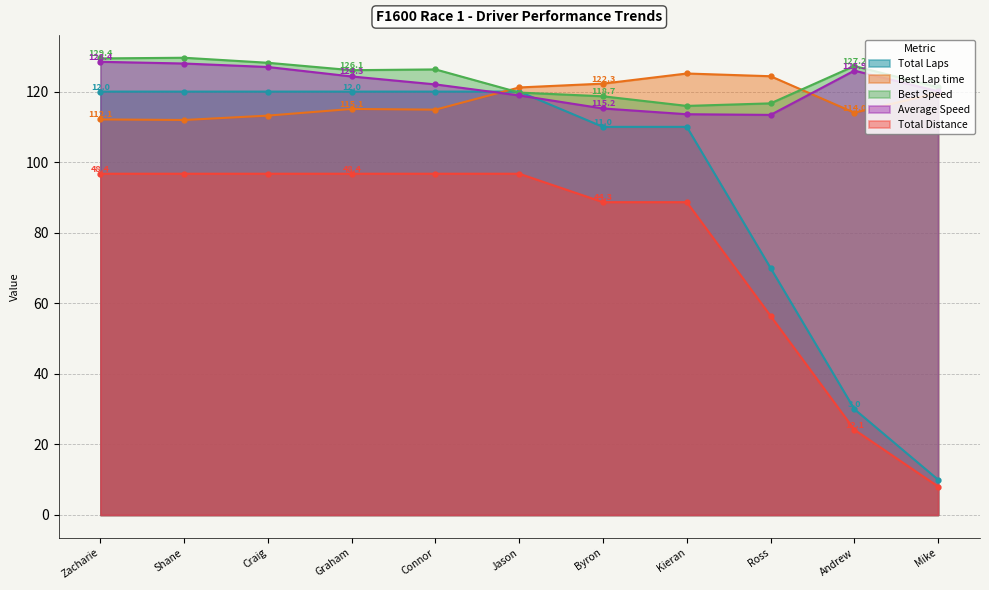

How many interior local peaks does the Best Speed series have?

3